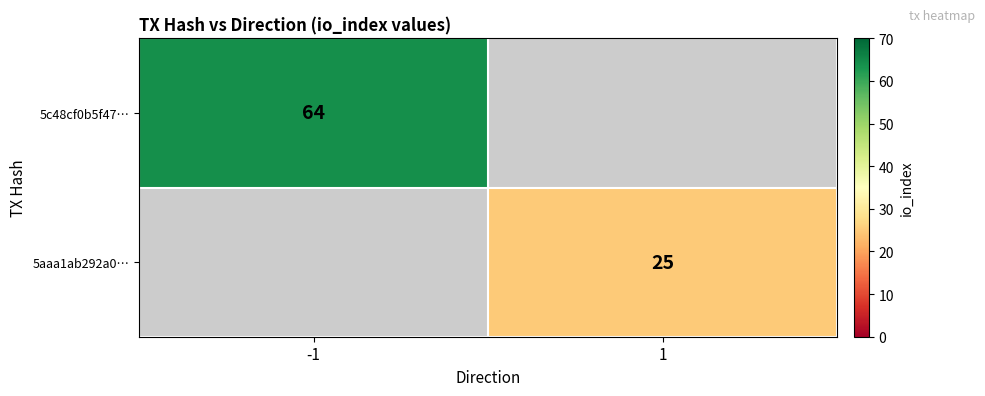

What is the greatest value displayed?

64.0